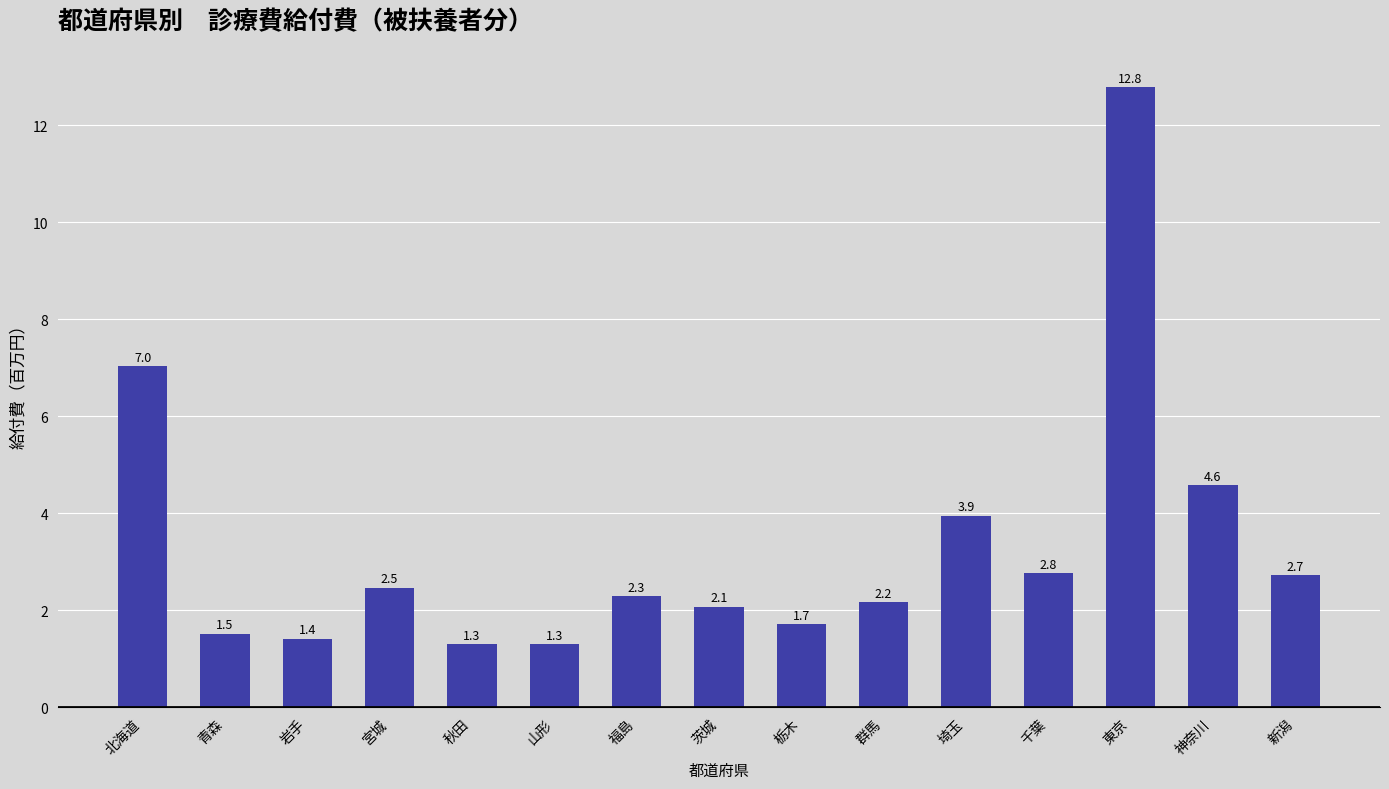

Are the bars horizontal?

No